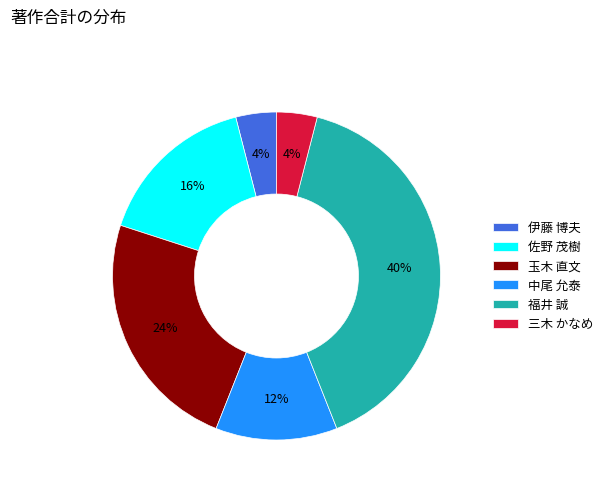

The 福井 誠 slice represents 46% of the pie. True or false?

False